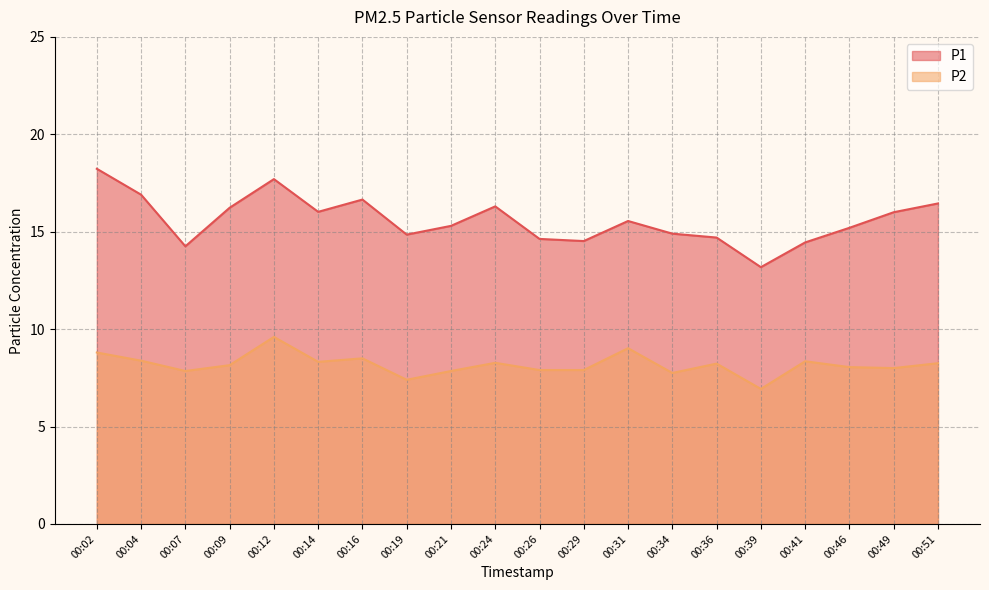

What is the total value across all series at 00:02?

27.0